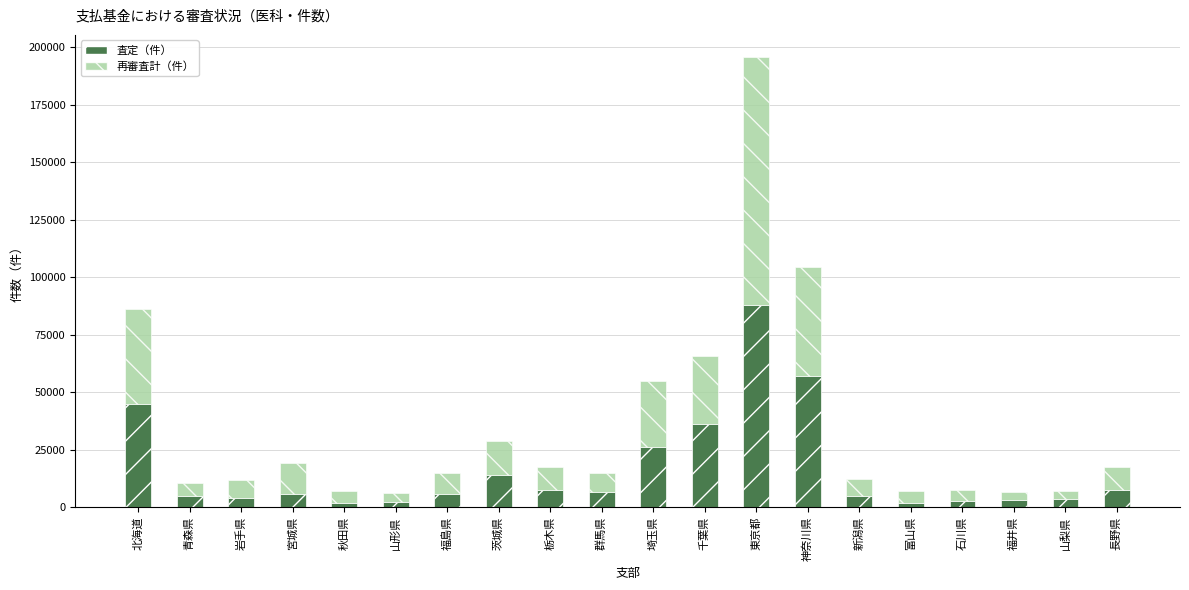

What is the sum of all 査定（件） values?

328413